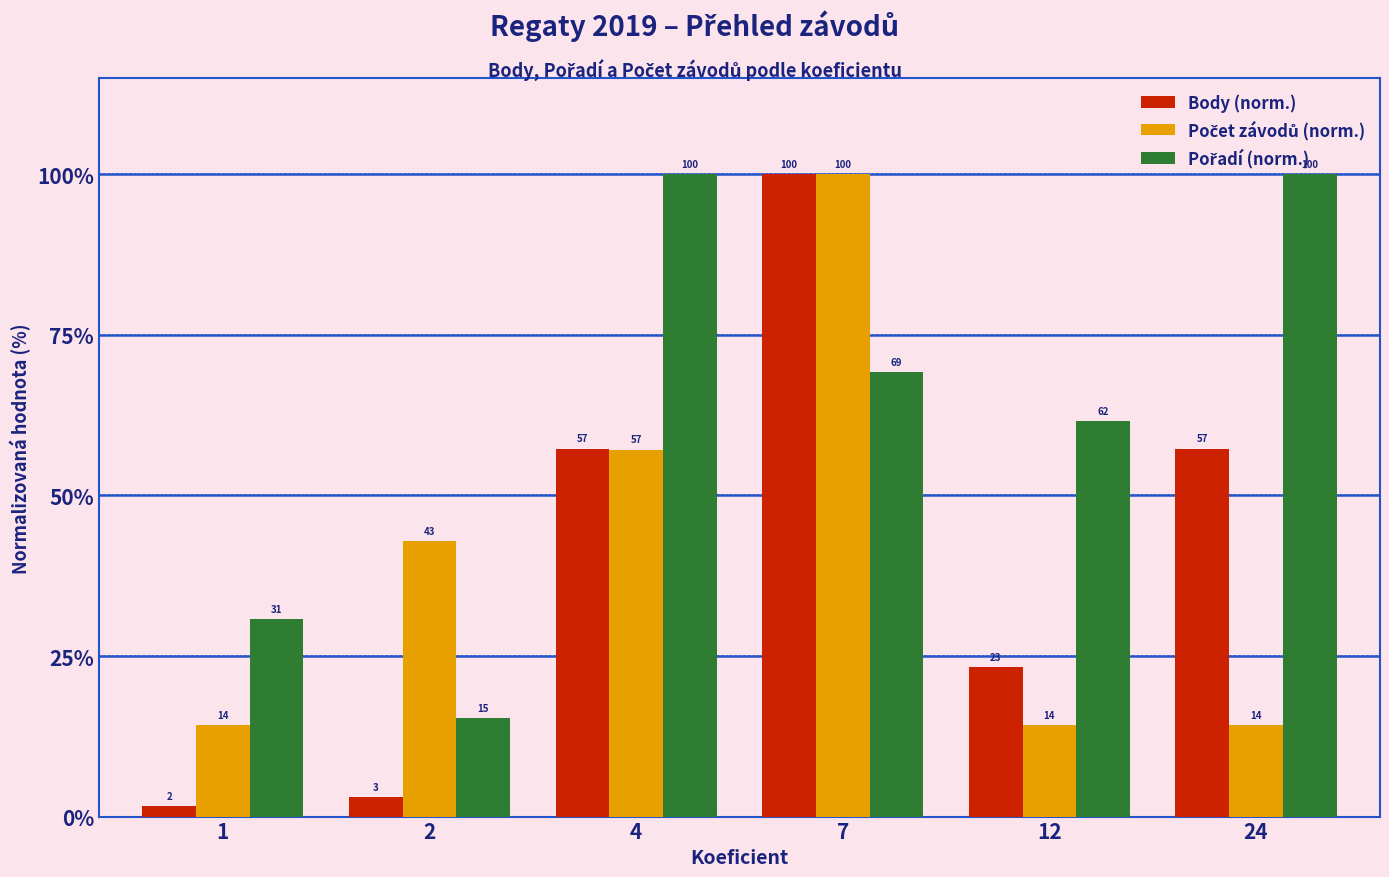

At how many categories does at least one series exceed 94?

3